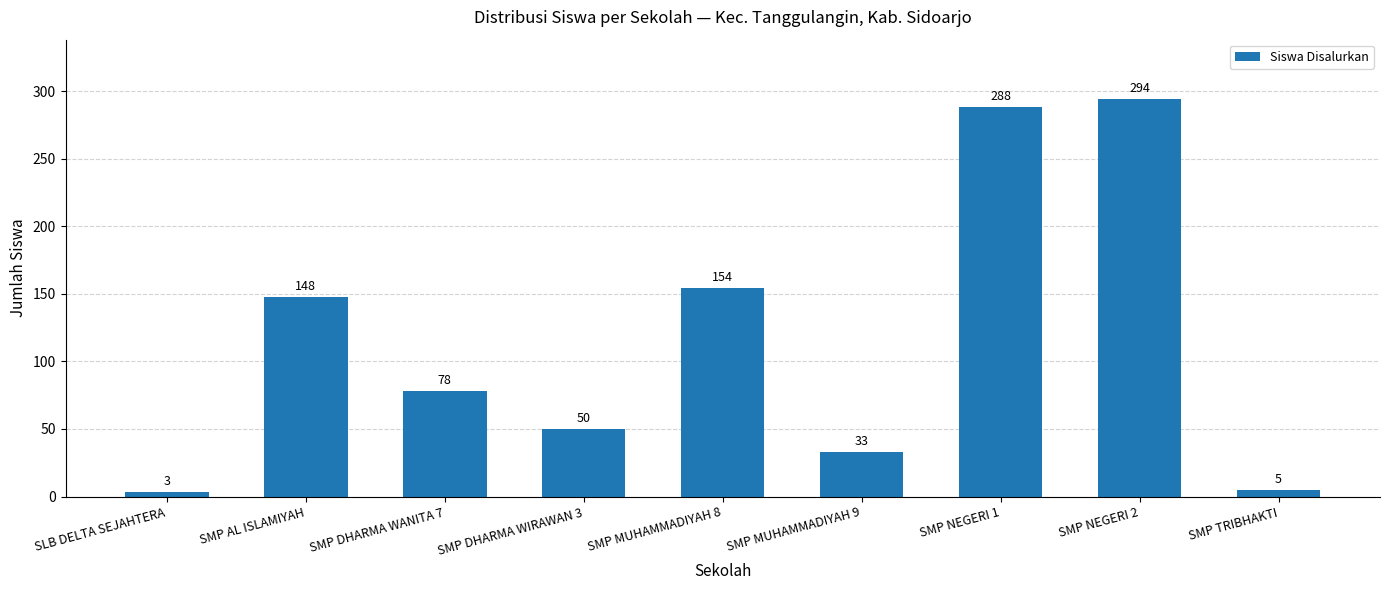

How many distinct data groups are displayed?

1